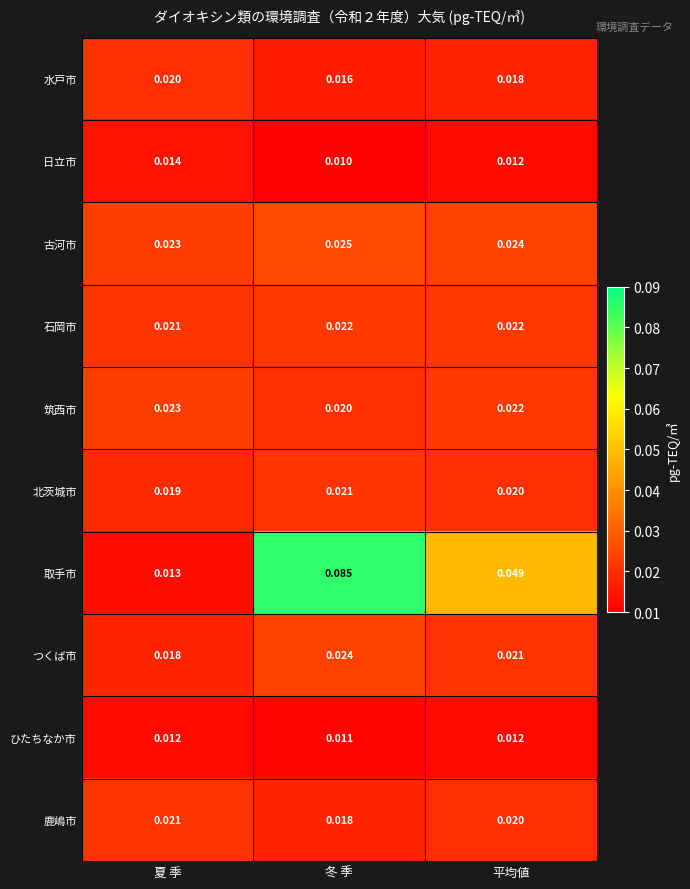

At which label is 石岡市 closest to 0?

夏 季